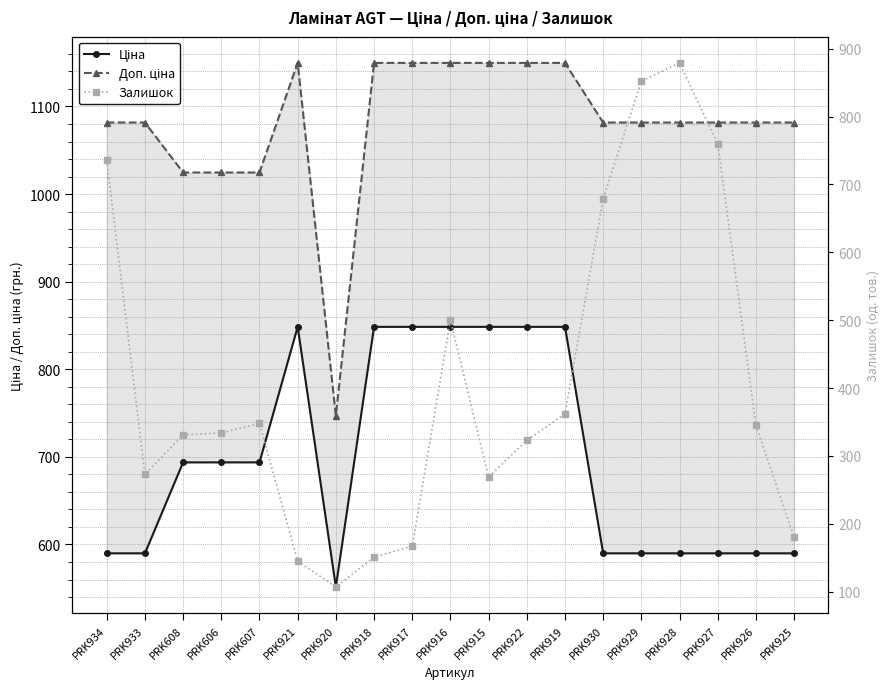

Where is the first local maximum for Залишок?

PRK607